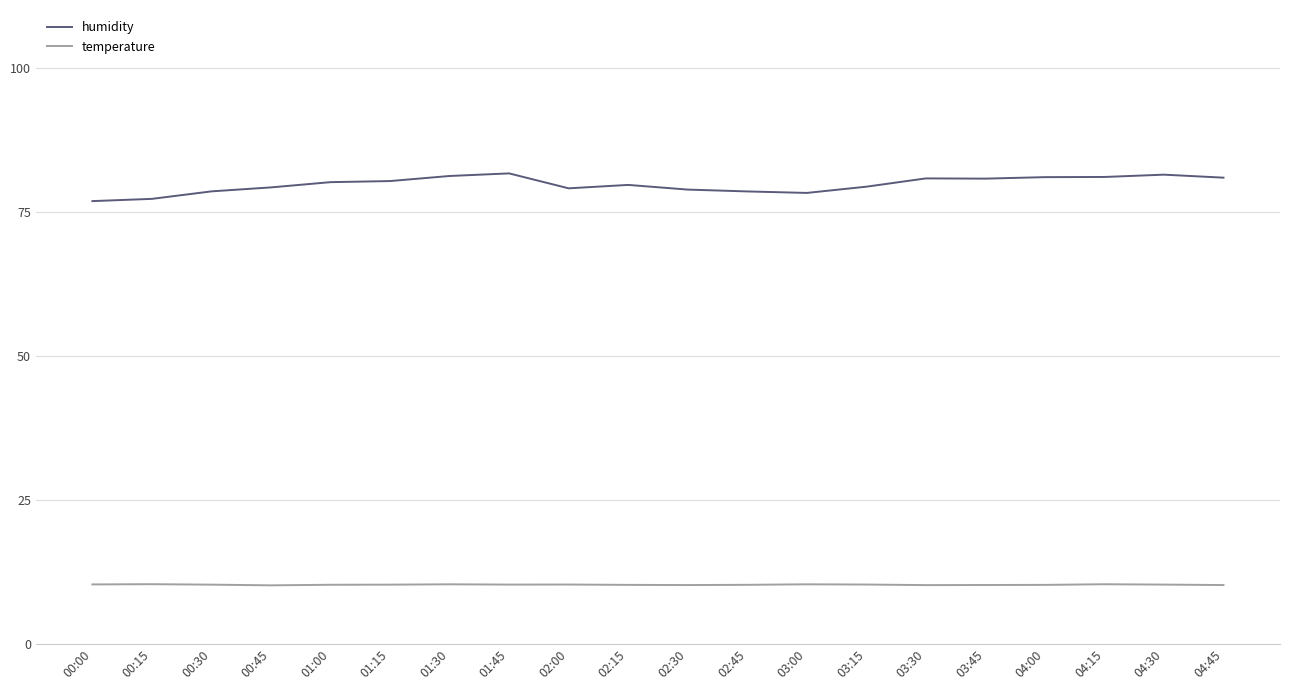

True or false: temperature and humidity intersect in this chart.

False